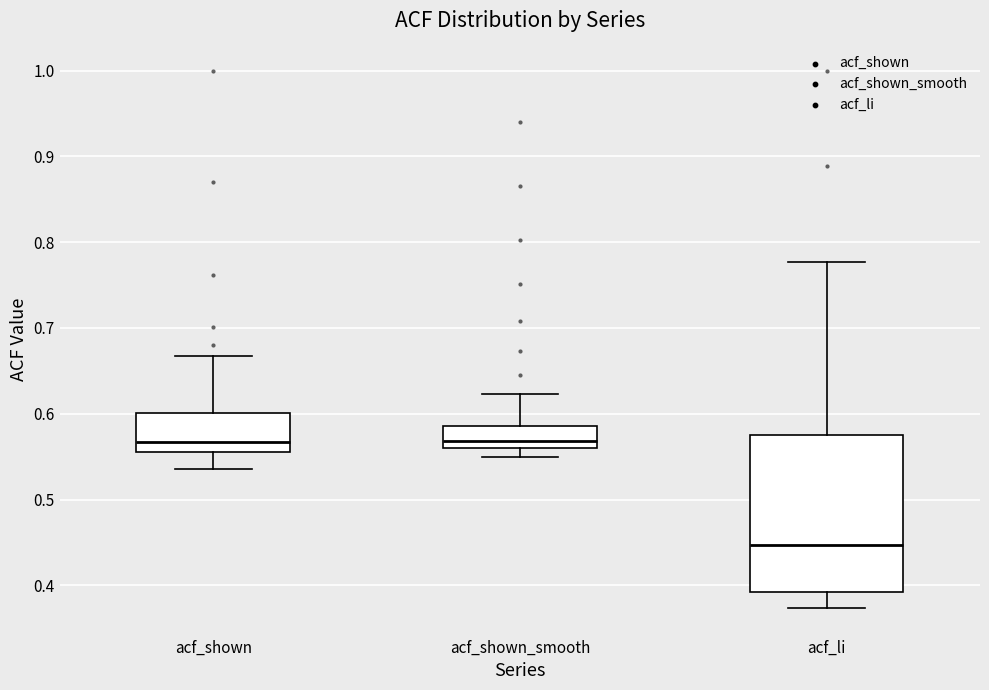

Reading left to right, read every box against the y-axis: the position of its median line, the range the box covers, and the ends of its whiskers. The values are not printed on the chart, so give them approximately, as read against the axis.

acf_shown: median 0.57, box 0.56 to 0.60, whiskers 0.54 to 0.67
acf_shown_smooth: median 0.57, box 0.56 to 0.59, whiskers 0.55 to 0.62
acf_li: median 0.45, box 0.39 to 0.57, whiskers 0.37 to 0.78